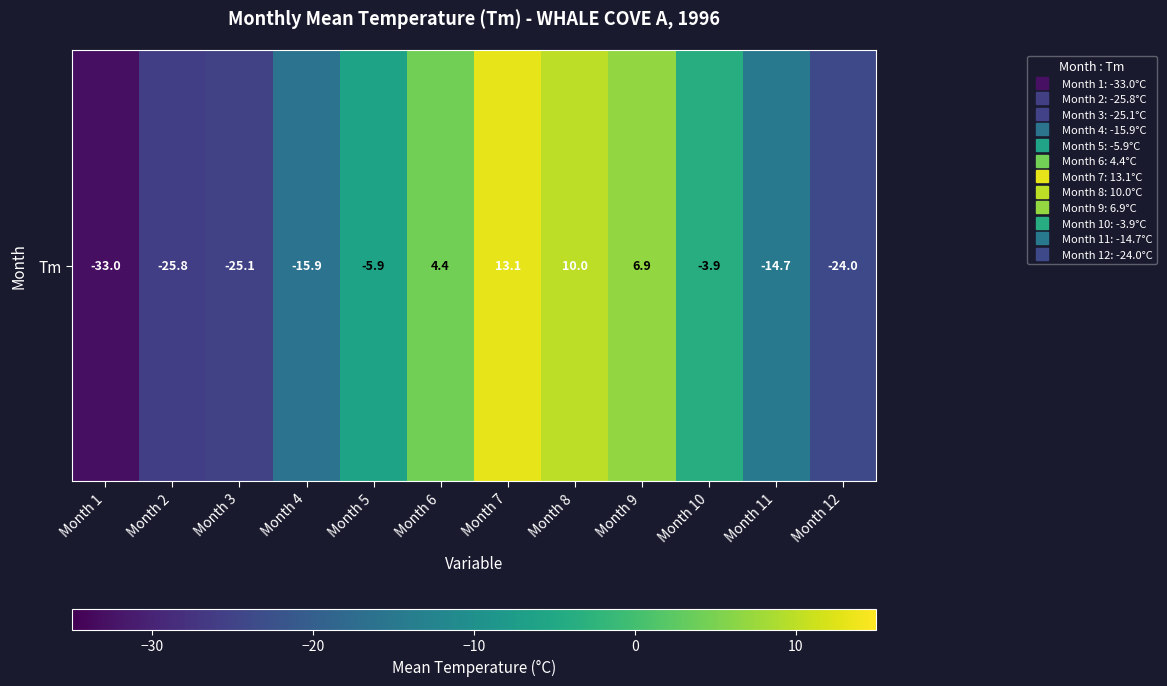

What is the sum of the values at Month 12 and Month 11?

-38.7